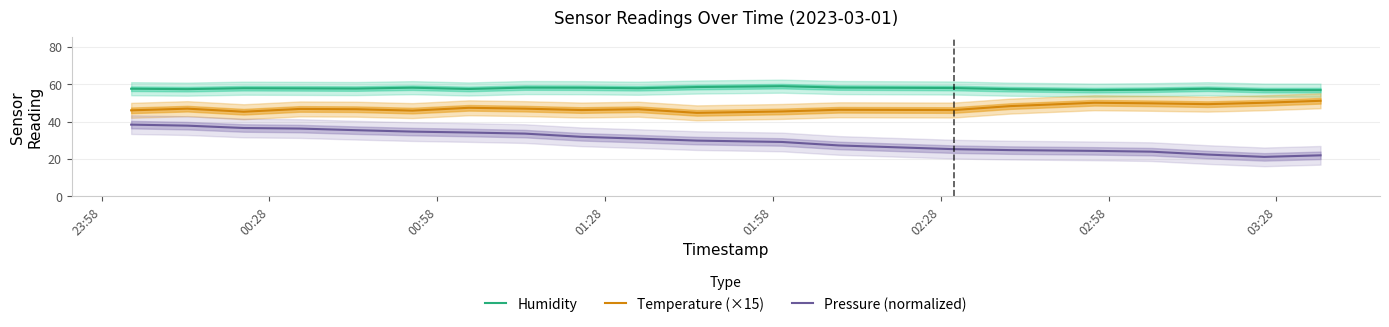

What is the smallest value displayed?

21.2